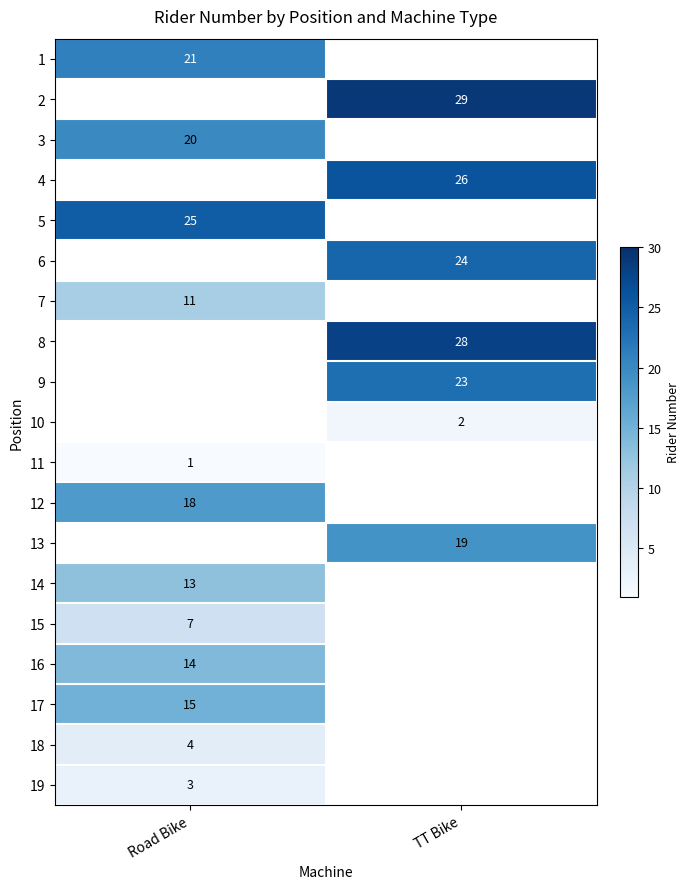

Is it true that 17 equals 26.2 at Road Bike?

False